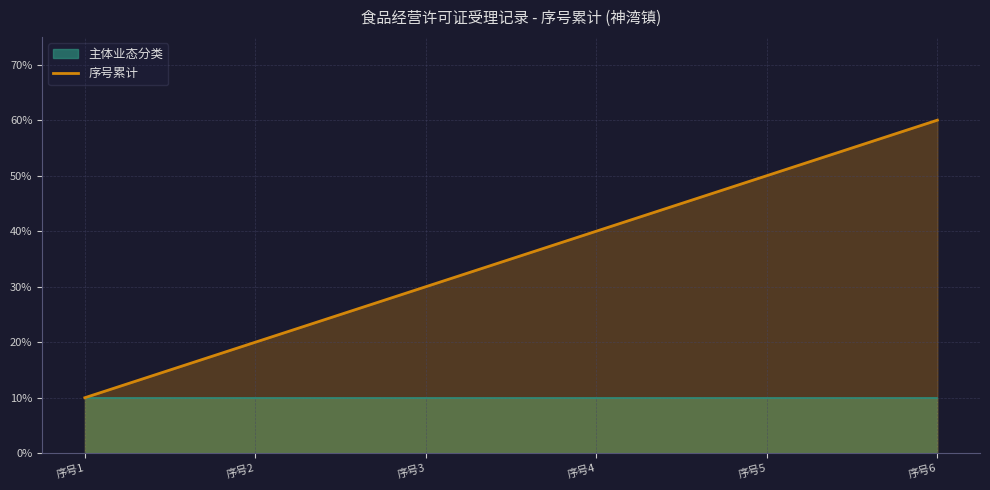

How many values are between 20 and 50?

4